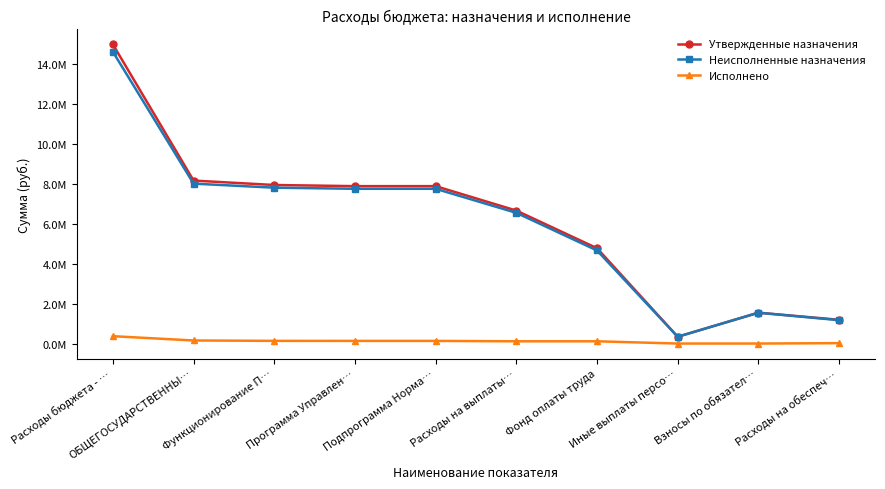

Reading left to right, list all the values displayed in this chart.

Утвержденные назначения: 14969800.0	8155100.0	7934100.0	7876500.0	7876500.0	6653500.0	4770300.0	339900.0	1543300.0	1189000.0
Неисполненные назначения: 14601705.3	8001881.4	7800081.4	7744336.4	7744336.4	6541032.2	4657832.2	339900.0	1543300.0	1169304.2
Исполнено: 368094.7	153218.6	134018.6	132163.6	132163.6	112467.8	112467.8	0.0	0.0	19695.8